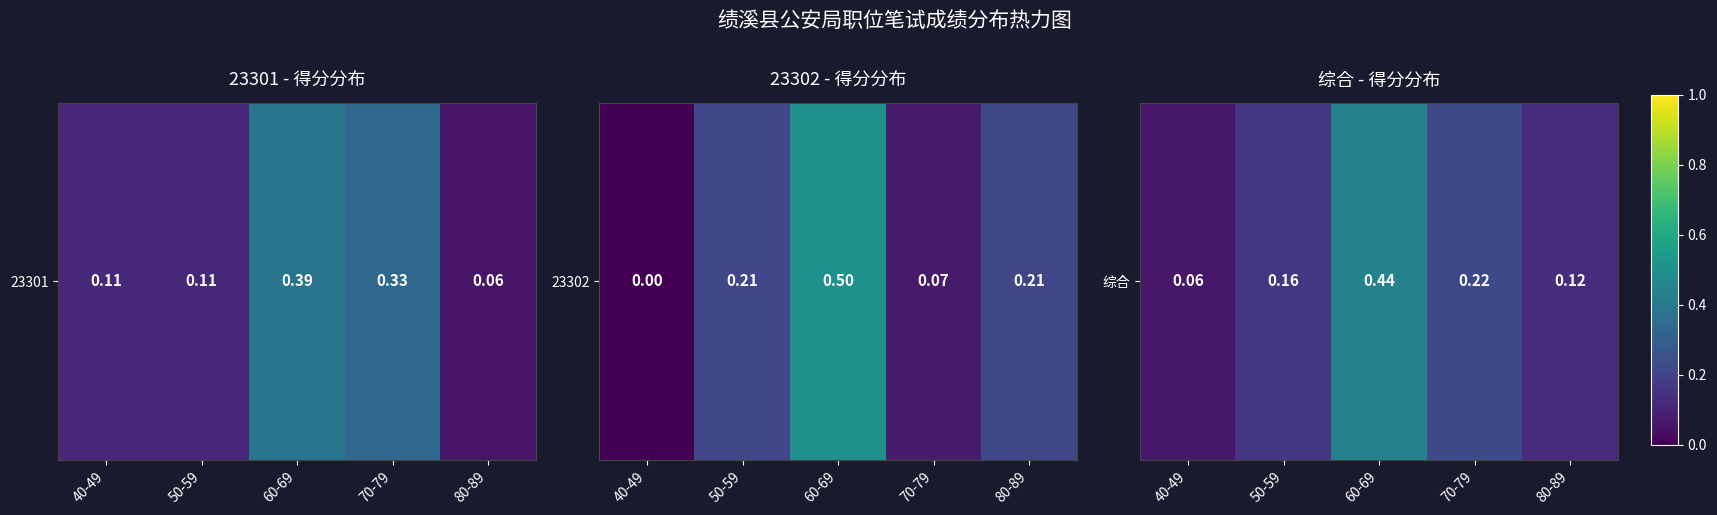

Count the number of categories in the chart.

5